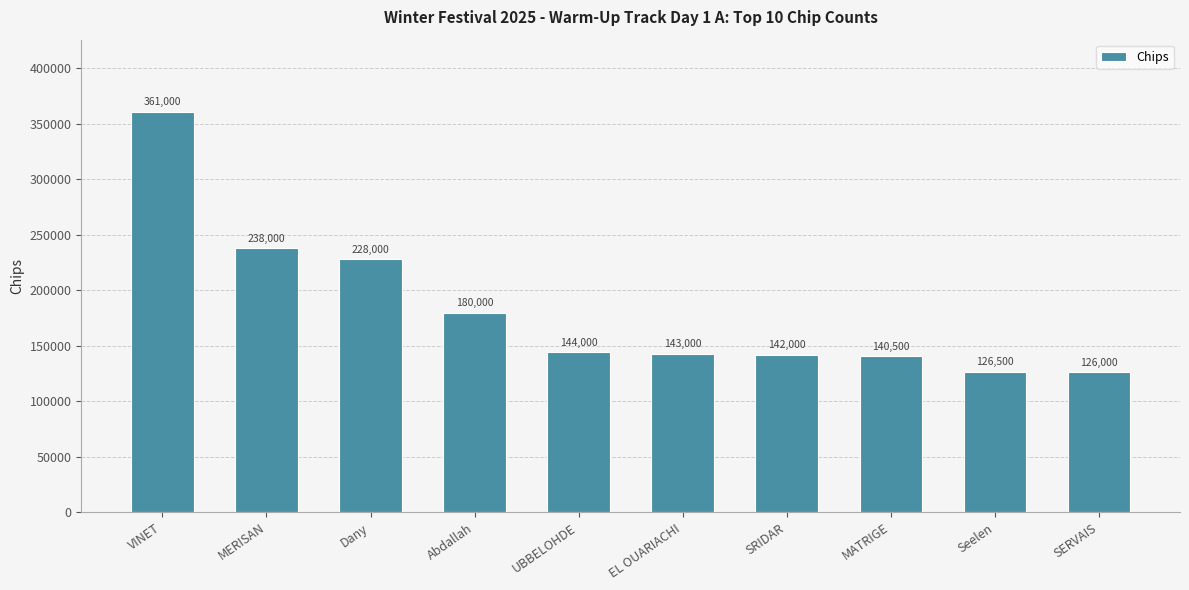

The value at Abdallah is 180000. True or false?

True